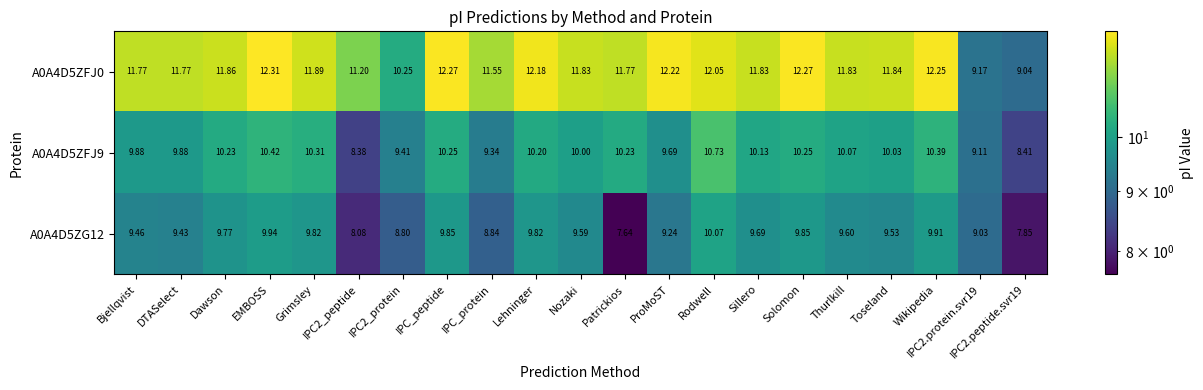

Which series has the largest total across all categories?

A0A4D5ZFJ0